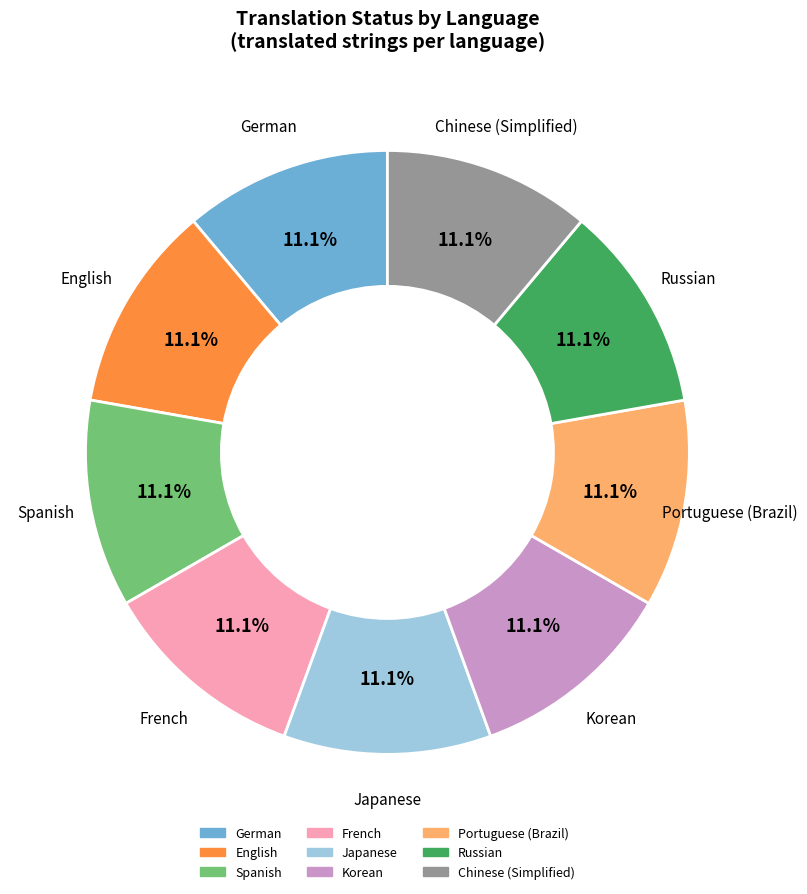

What percentage do English and French together represent?

22.2%